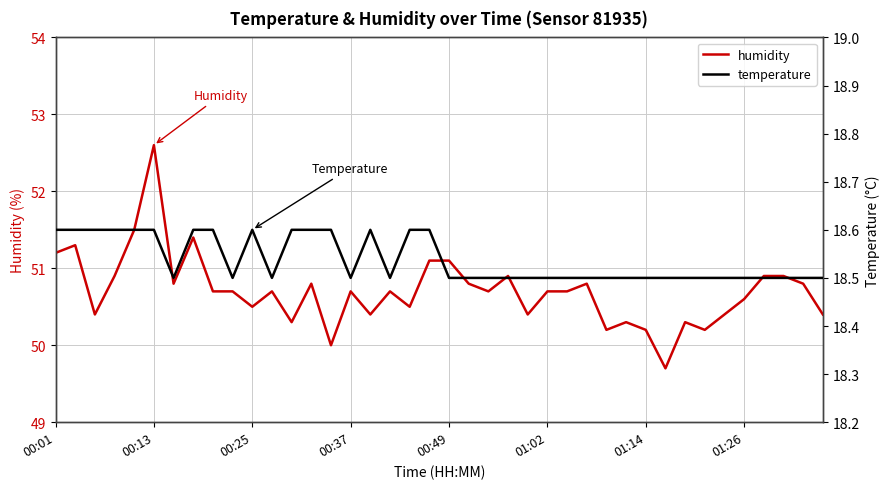

Count the temperature values in the range 18 to 19.

40